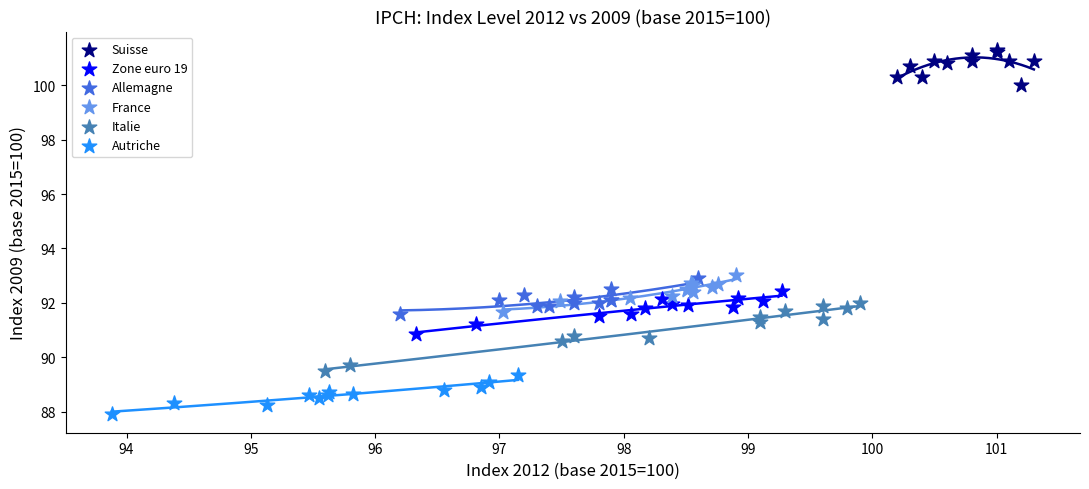

Which series contains the lowest Y value?

Autriche